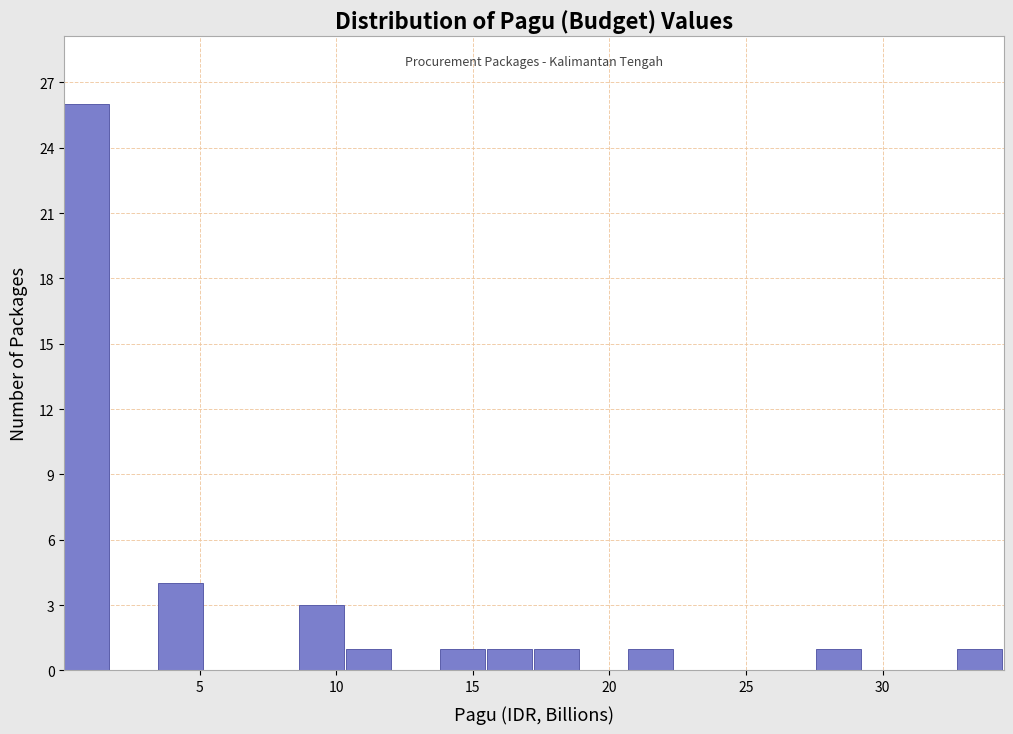

Read against the x-axis, roughly where is the centre of the tallest bar?

1.0